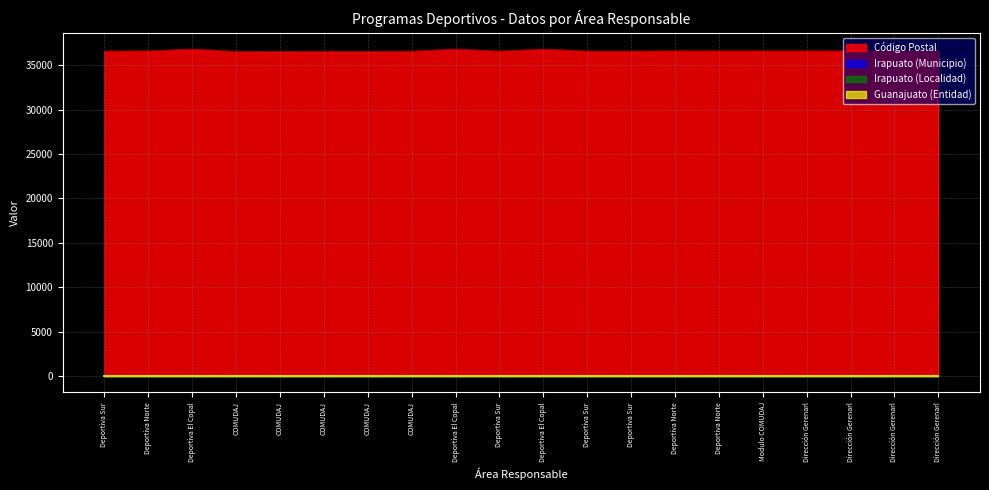

What is the total value across all series at Dirección Gerenarl?

36657